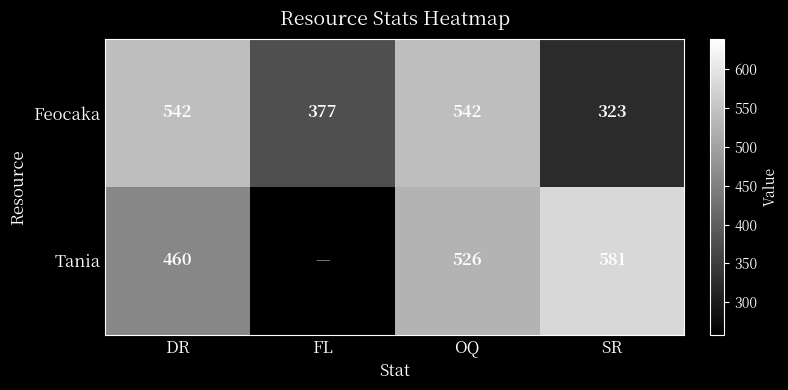

What is the sum of all Feocaka values?

1784